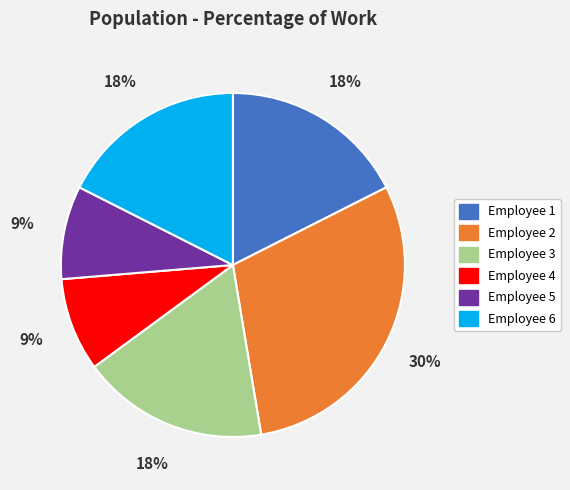

Which has a higher value, Employee 5 or Employee 6?

Employee 6